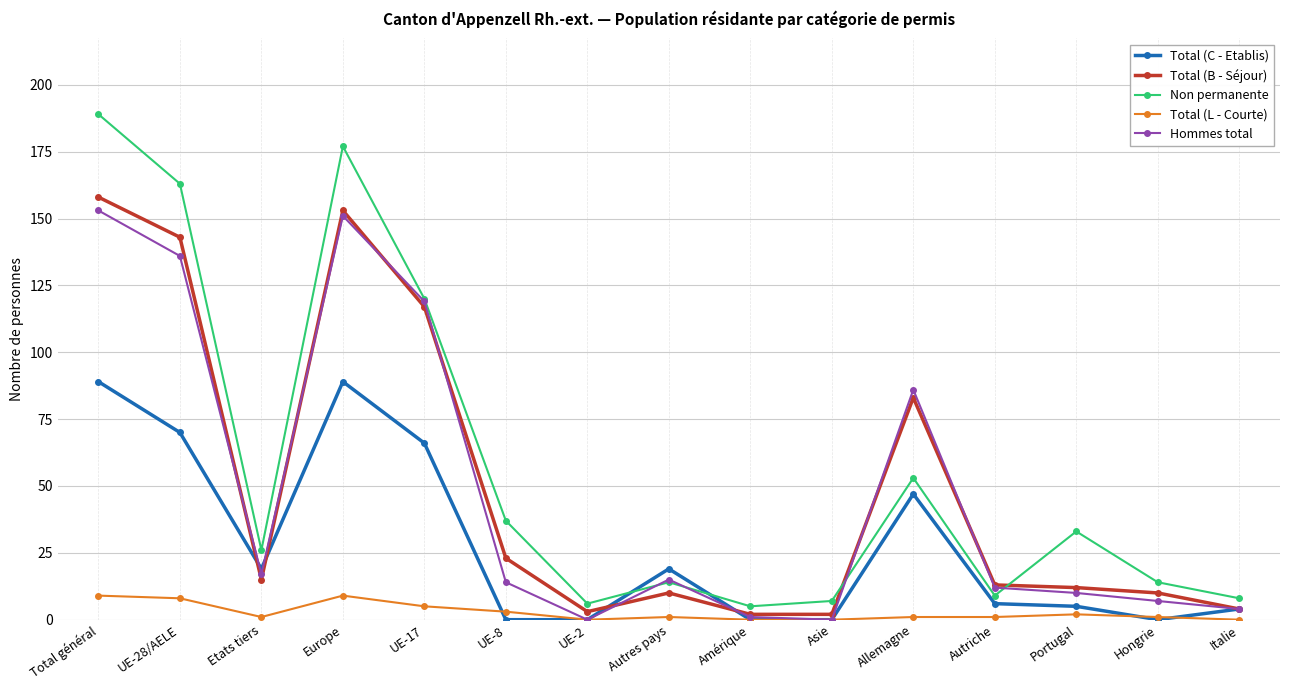

Rank the series at Etats tiers from lowest to highest value.

Total (L - Courte), Total (B - Séjour), Hommes total, Total (C - Etablis), Non permanente